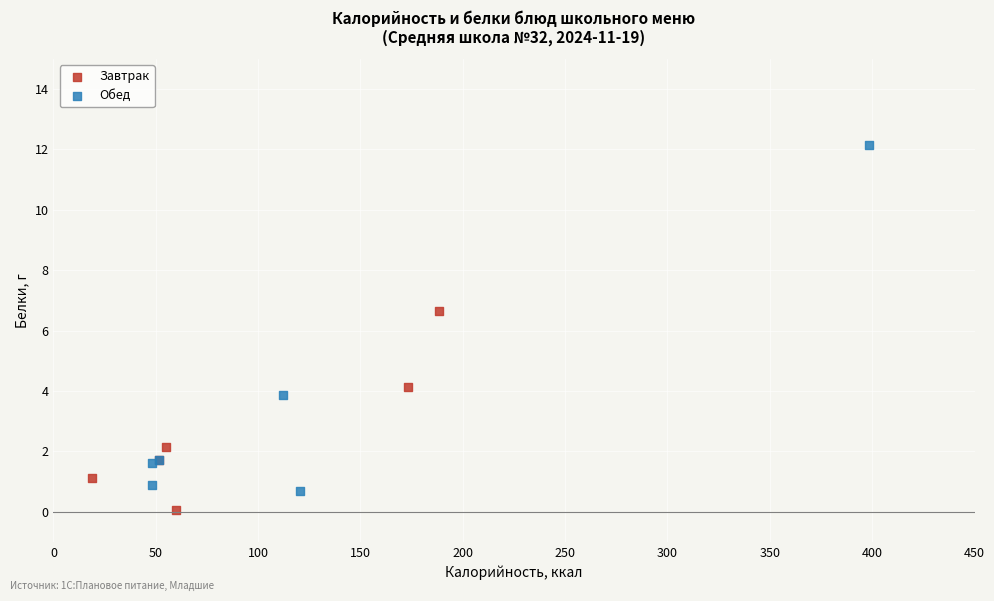

Which series contains the highest Y value?

Обед